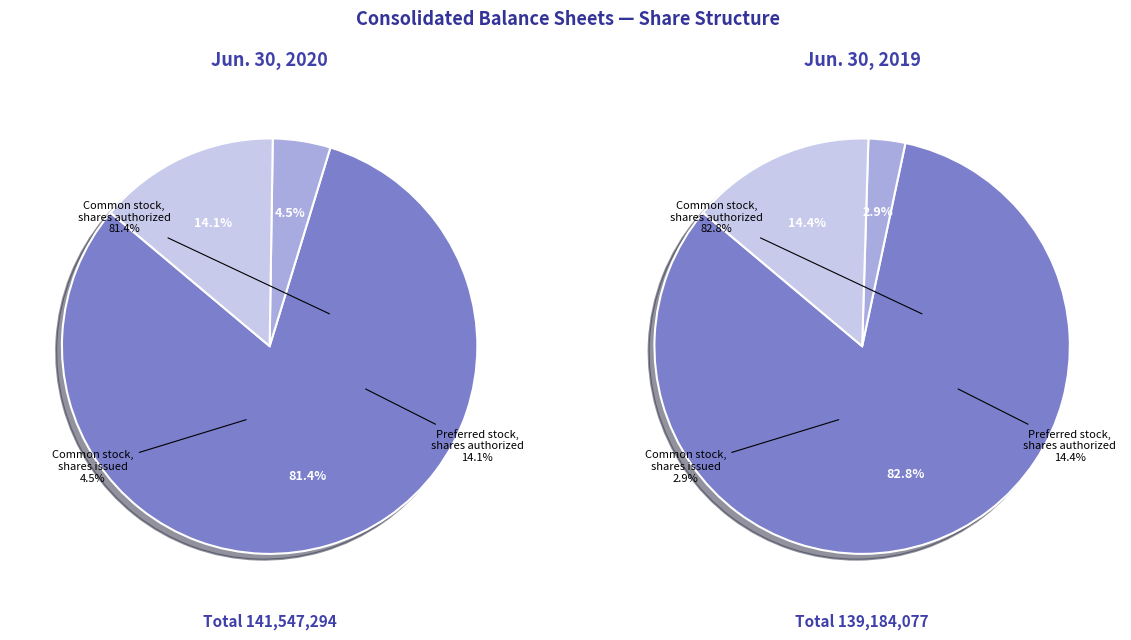

To the nearest percent, what is the combined percentage of Preferred stock, shares authorized and Common stock, shares issued?

19%